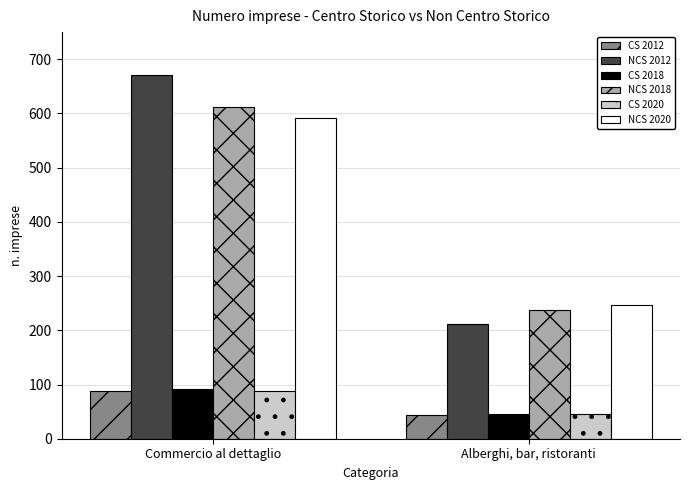

Rank the categories by CS 2018 value from highest to lowest.

Commercio al dettaglio, Alberghi, bar, ristoranti